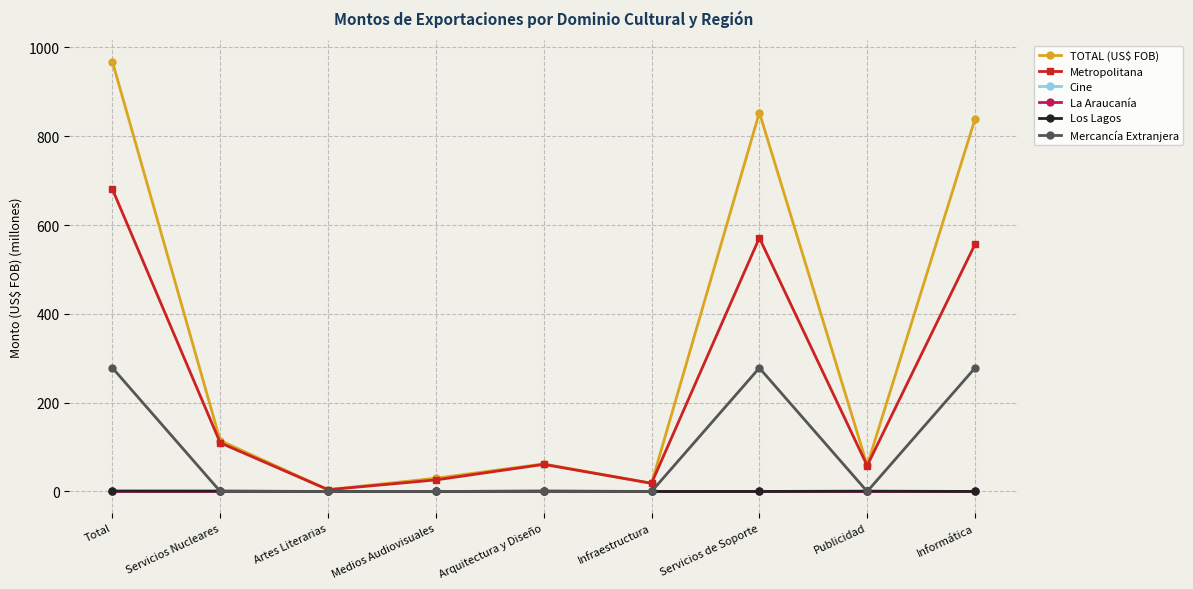

Does the chart display data point markers on the line(s)?

Yes